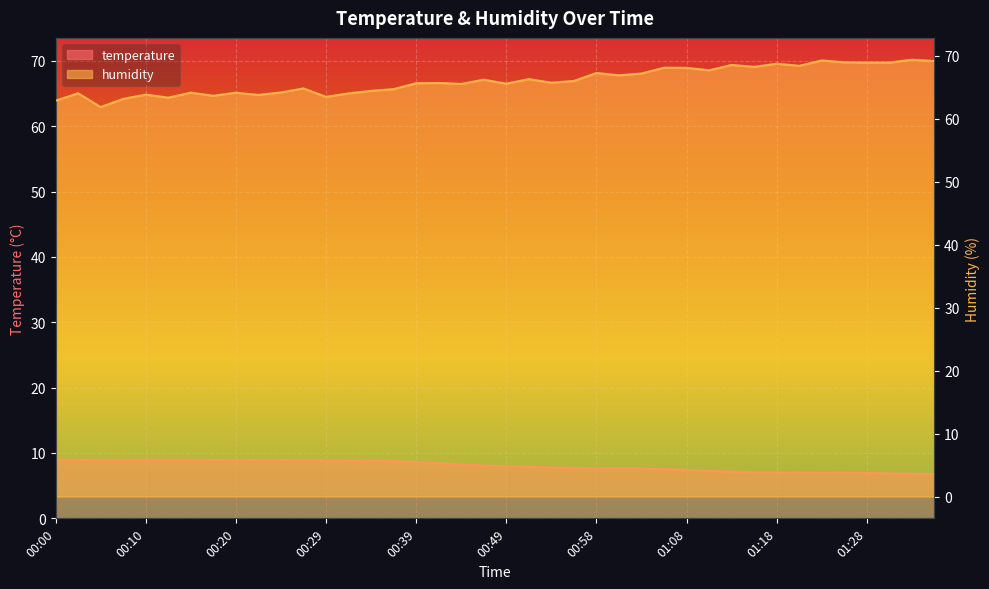

Is the value of humidity at 00:10 greater than the value of temperature at 01:35?

Yes